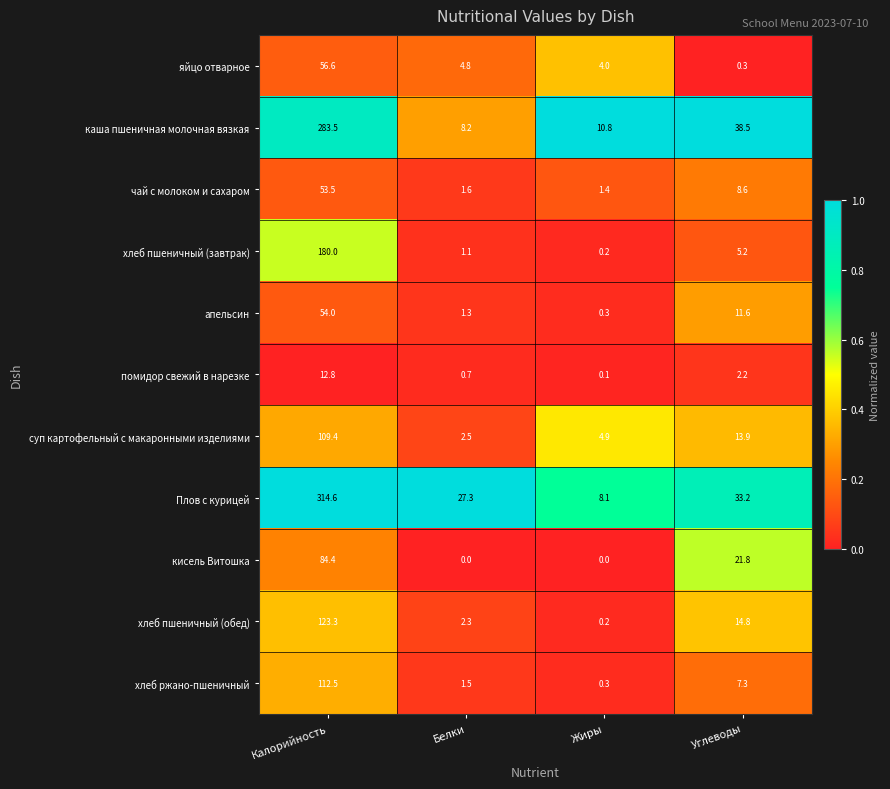

At which label does апельсин first exceed 11?

Калорийность